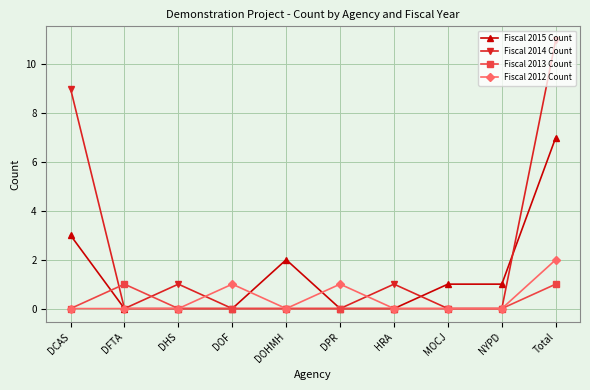

True or false: Fiscal 2015 Count and Fiscal 2014 Count cross at least once.

True